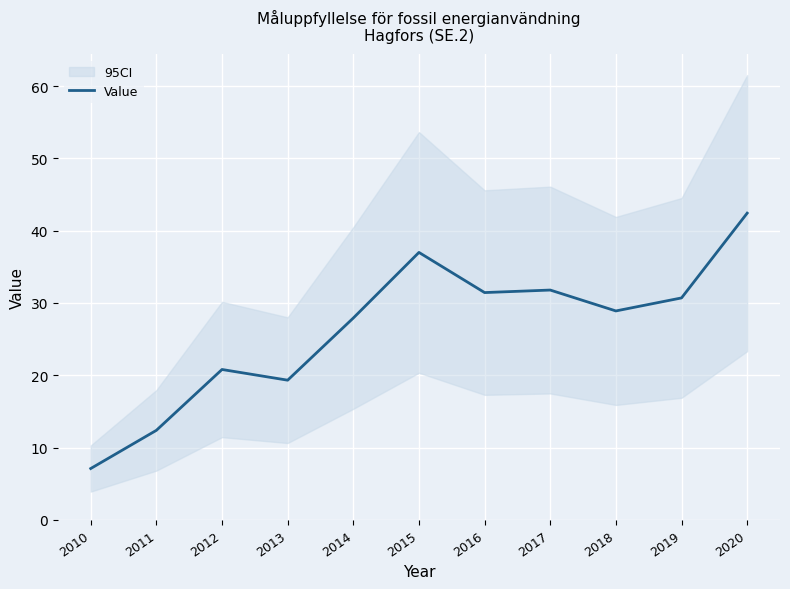

List the labels in order of value, largest first.

2020, 2015, 2017, 2016, 2019, 2018, 2014, 2012, 2013, 2011, 2010